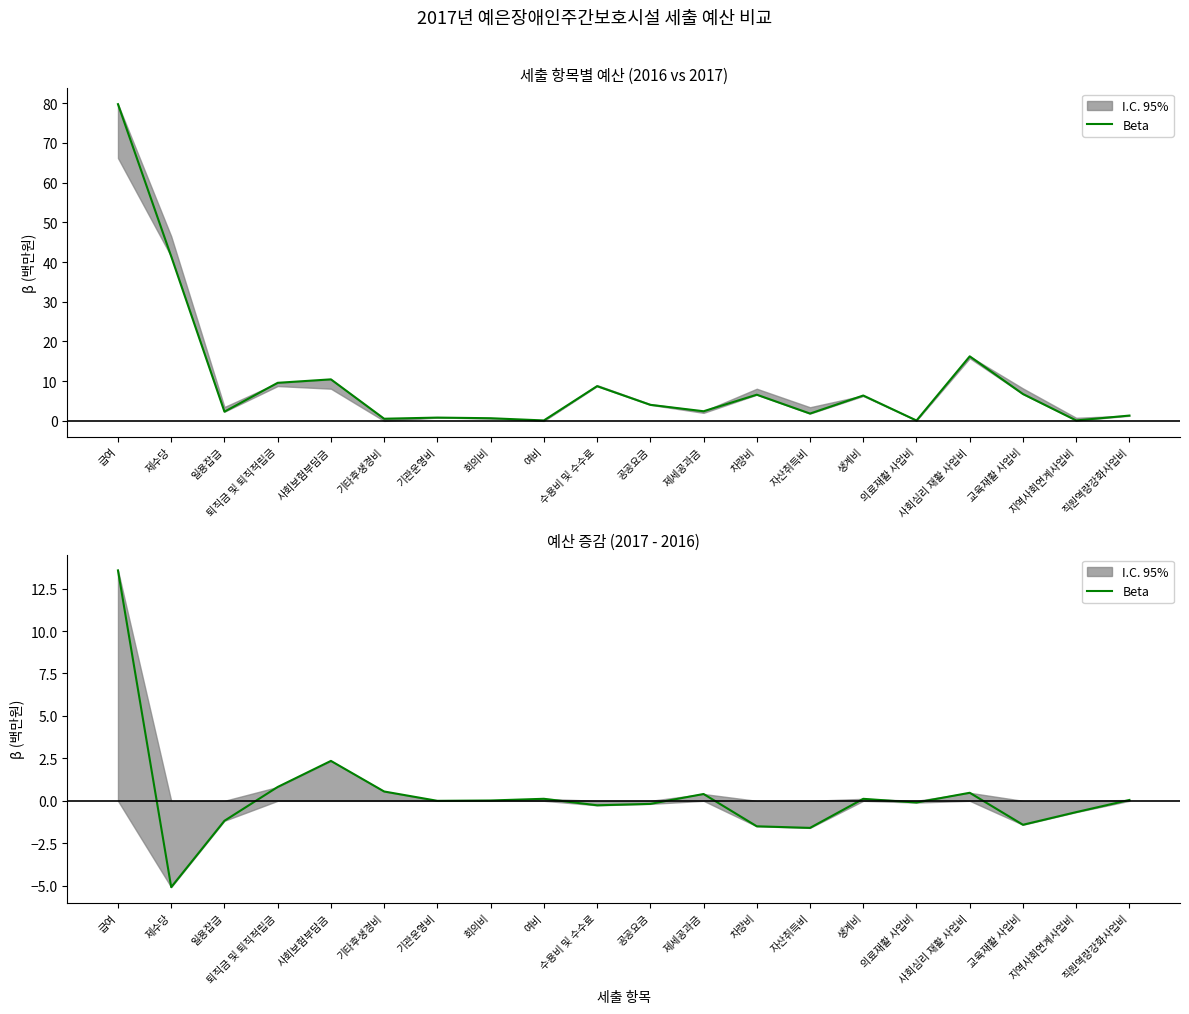

What is the minimum value shown in the chart?

-5.1